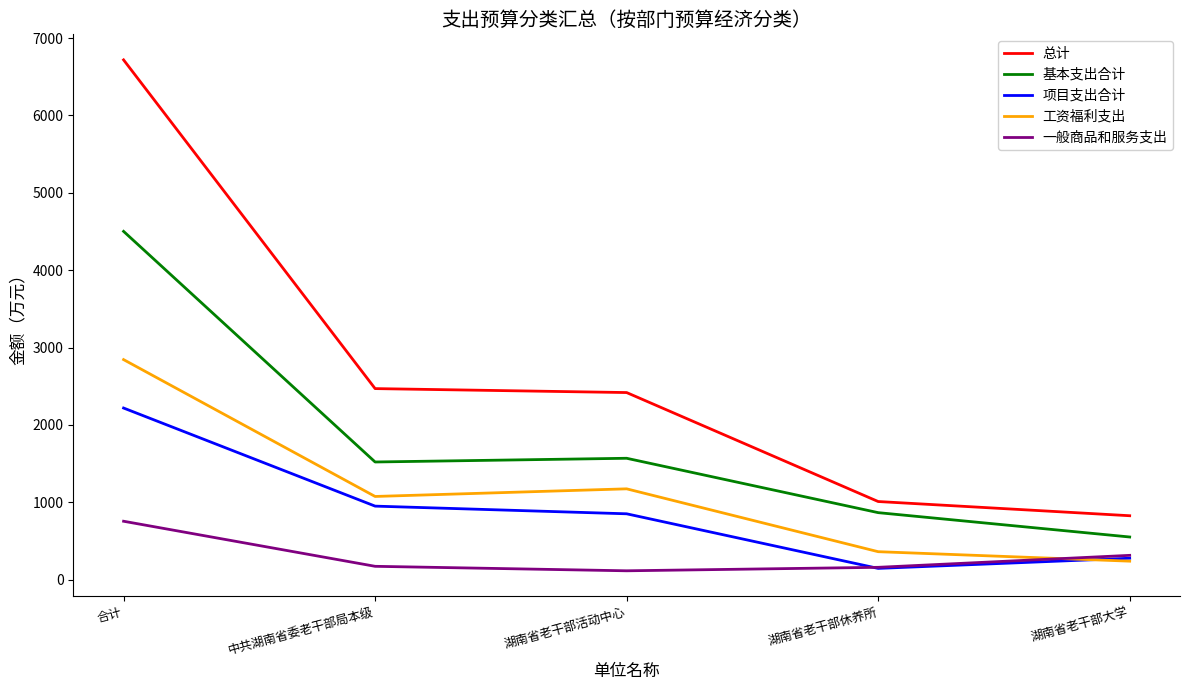

What is the difference between the highest and lowest values at 合计?

5965.7